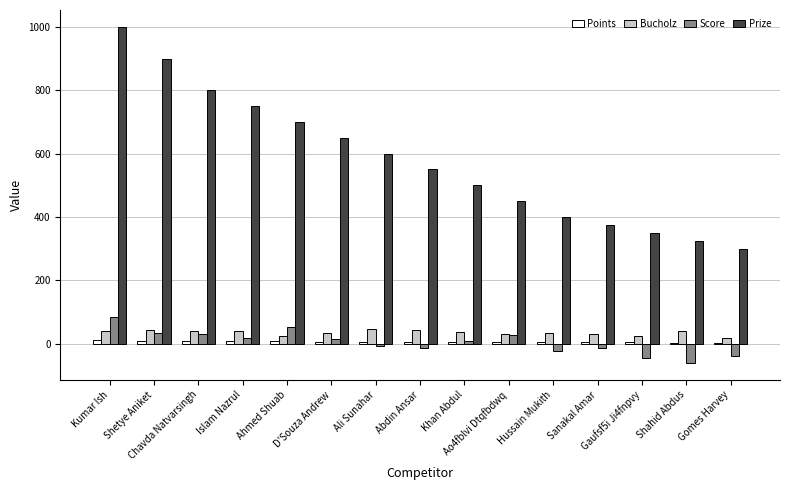

Which series has the largest total across all categories?

Prize